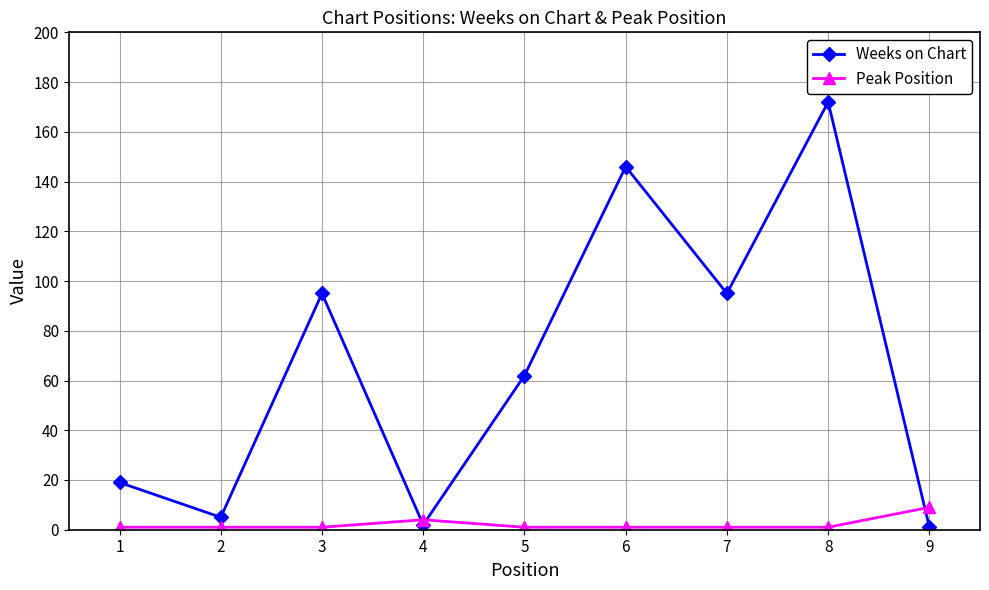

How many intersections are there between Weeks on Chart and Peak Position?

3